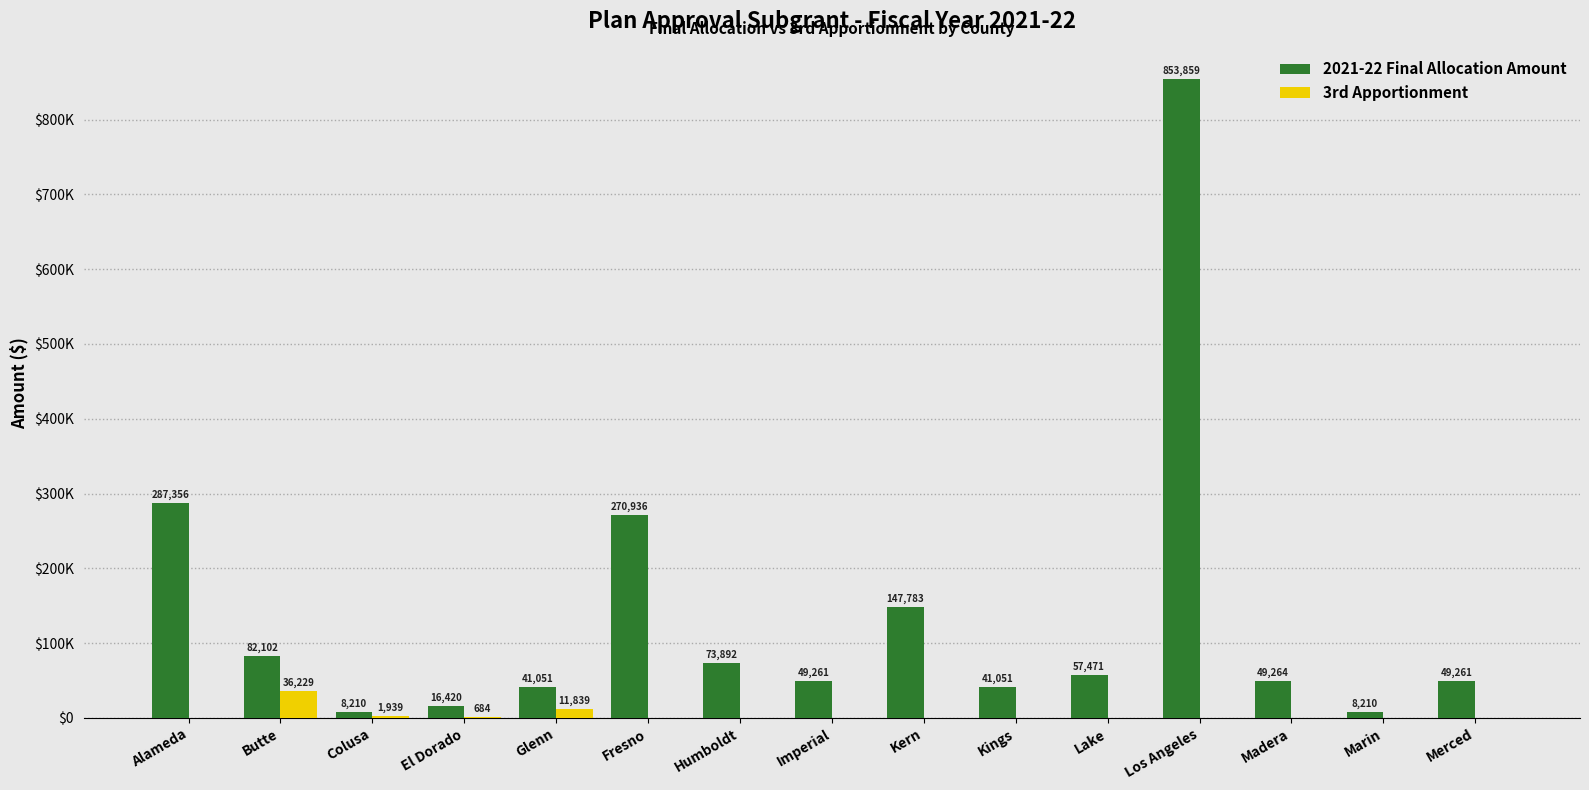

What is the total value across all series at Merced?

49261